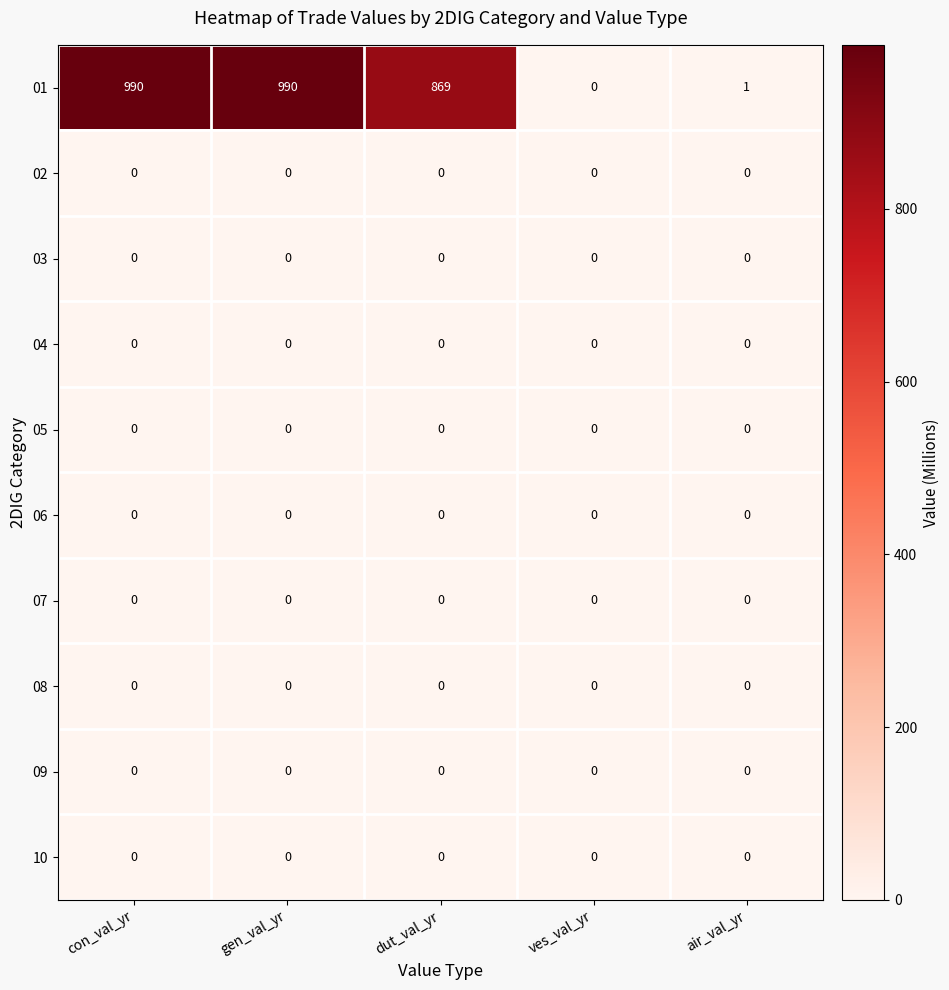

What is the difference between the highest and lowest values at gen_val_yr?

990